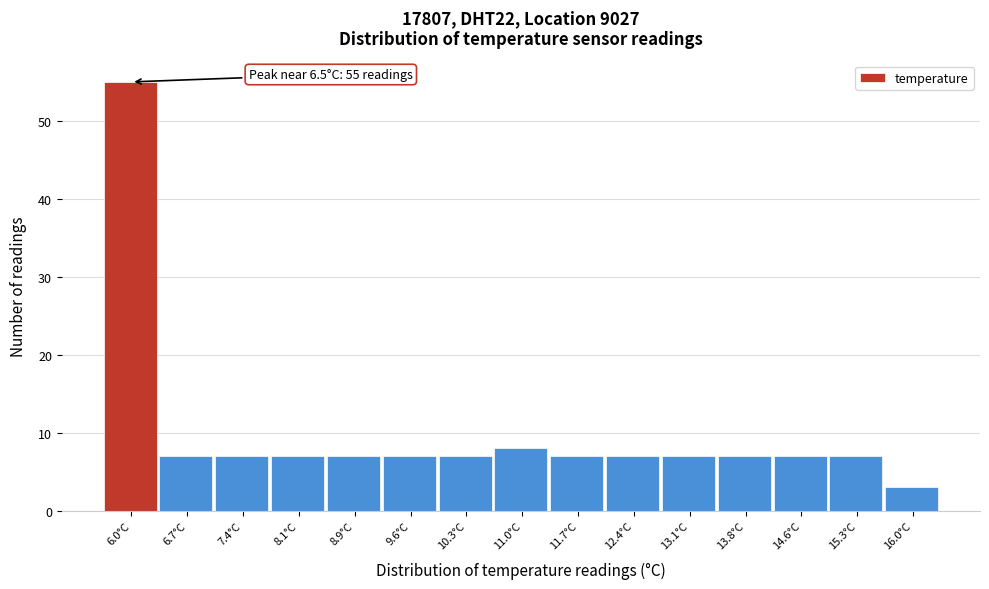

Reading left to right, extract all data points from this chart.

55	7	7	7	7	7	7	8	7	7	7	7	7	7	3